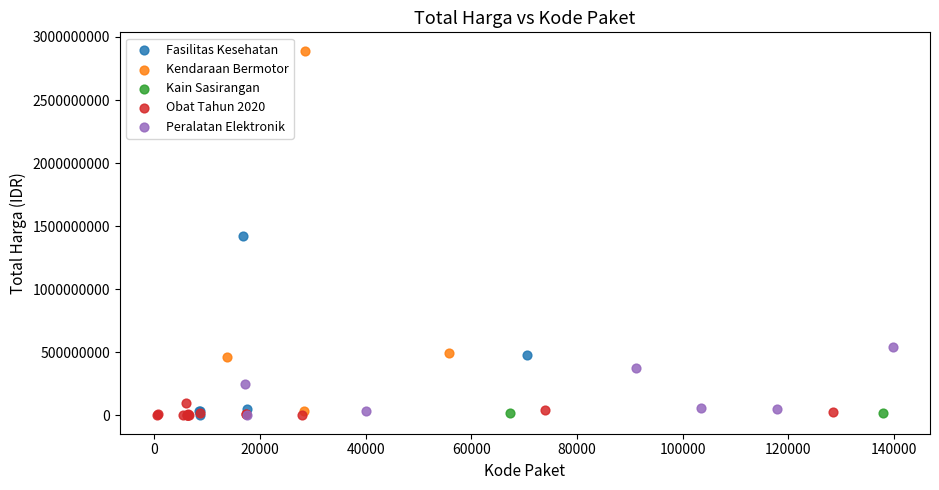

What are all the series names shown in the legend?

Fasilitas Kesehatan, Kendaraan Bermotor, Kain Sasirangan, Obat Tahun 2020, Peralatan Elektronik